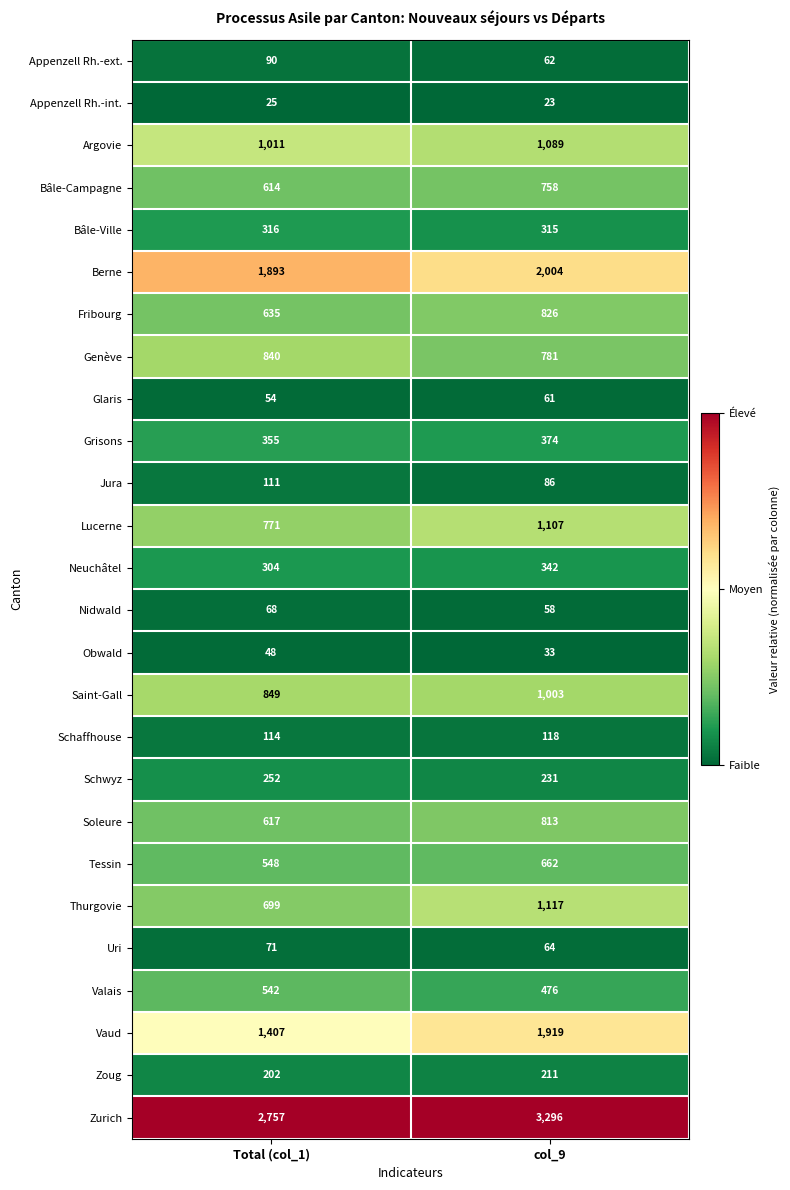

Which series has the largest total across all categories?

Zurich